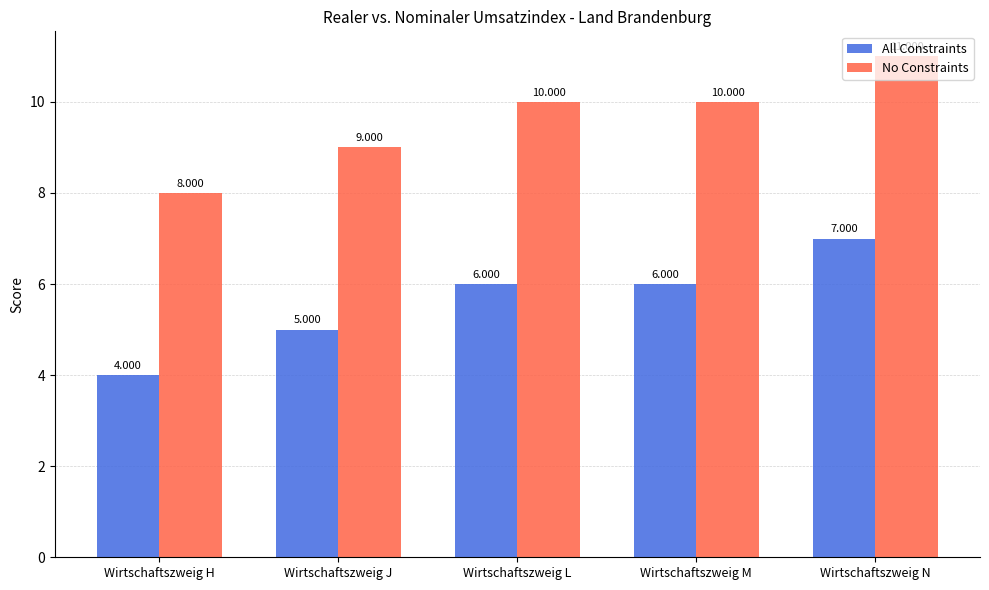

What are all the series names shown in the legend?

All Constraints, No Constraints